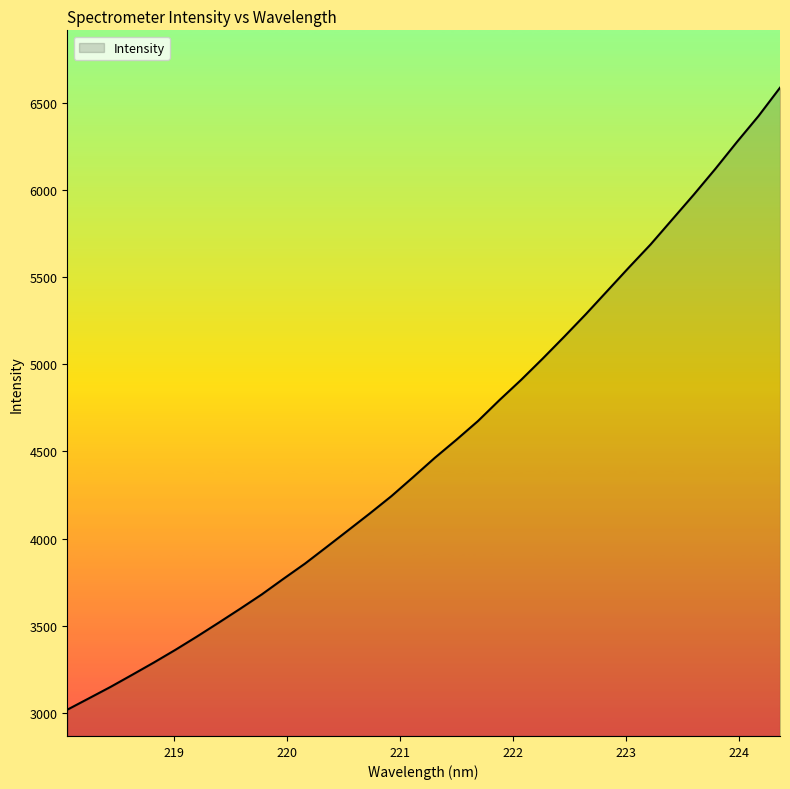

What is the smallest value displayed?

3016.9